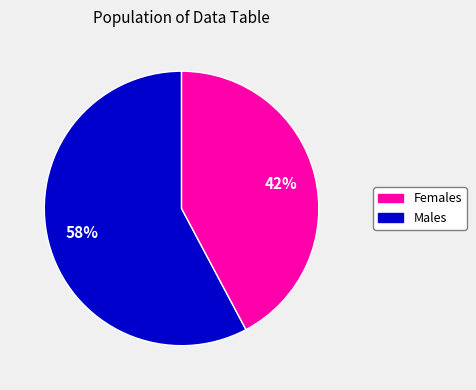

To the nearest percent, what is the average slice percentage?

50%